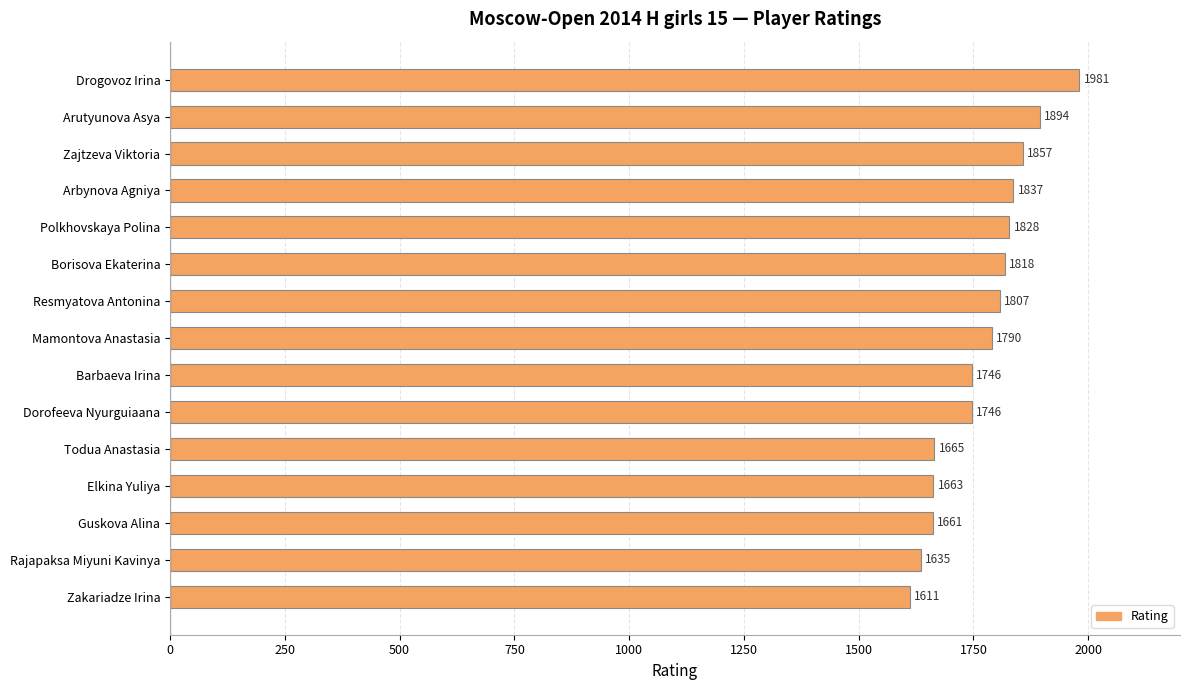

How many values are below 1790?

7